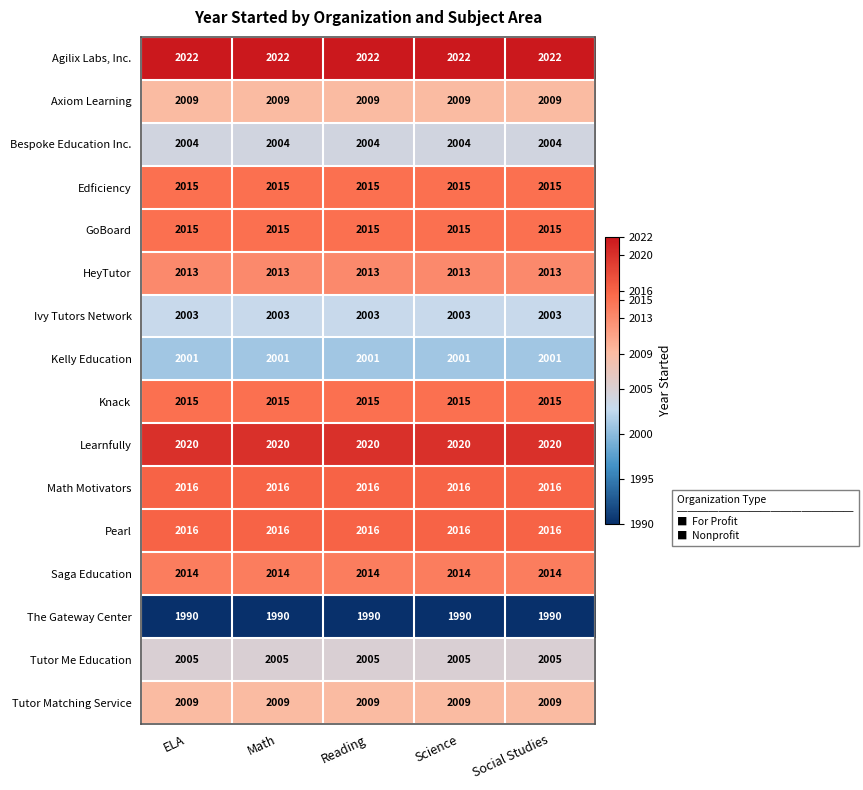

What is the total value across all series at Social Studies?

32167